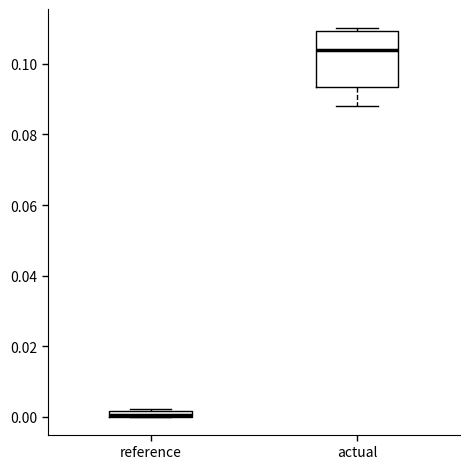

Which box is the tallest, from its lower edge to its upper edge?

actual